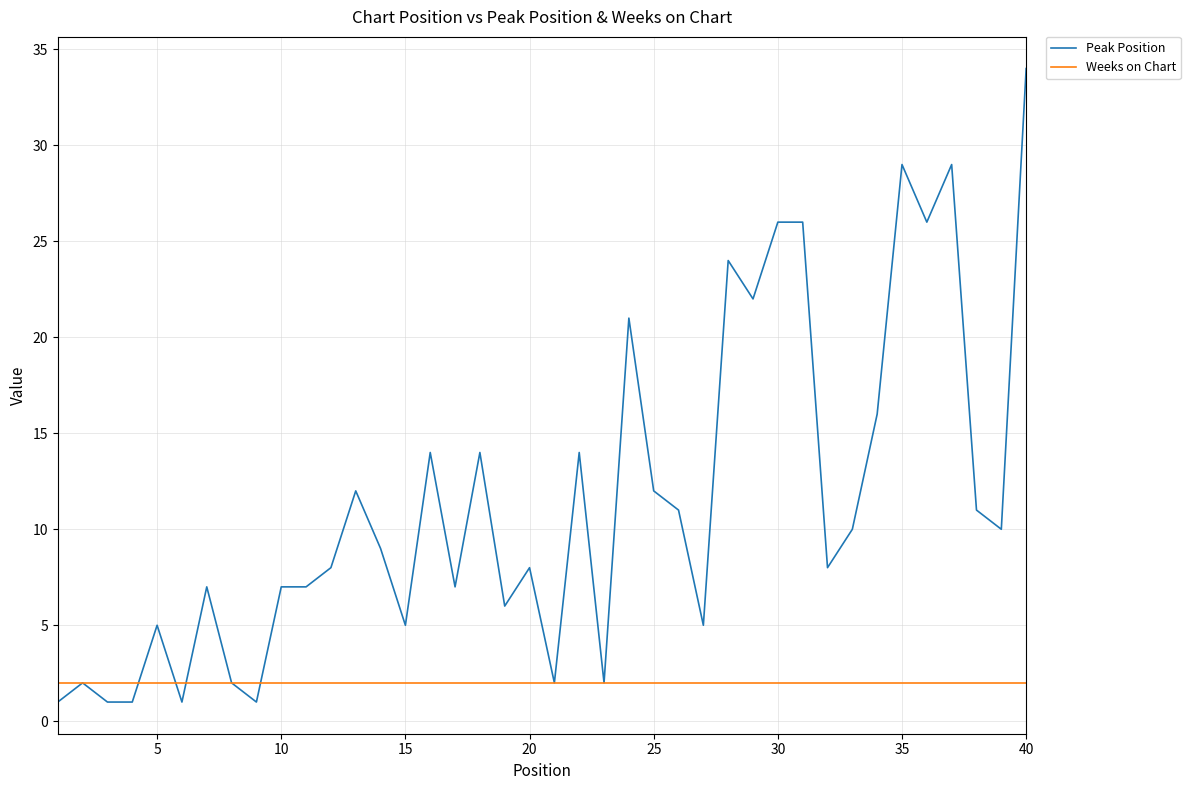

Which series has the largest total across all categories?

Peak Position